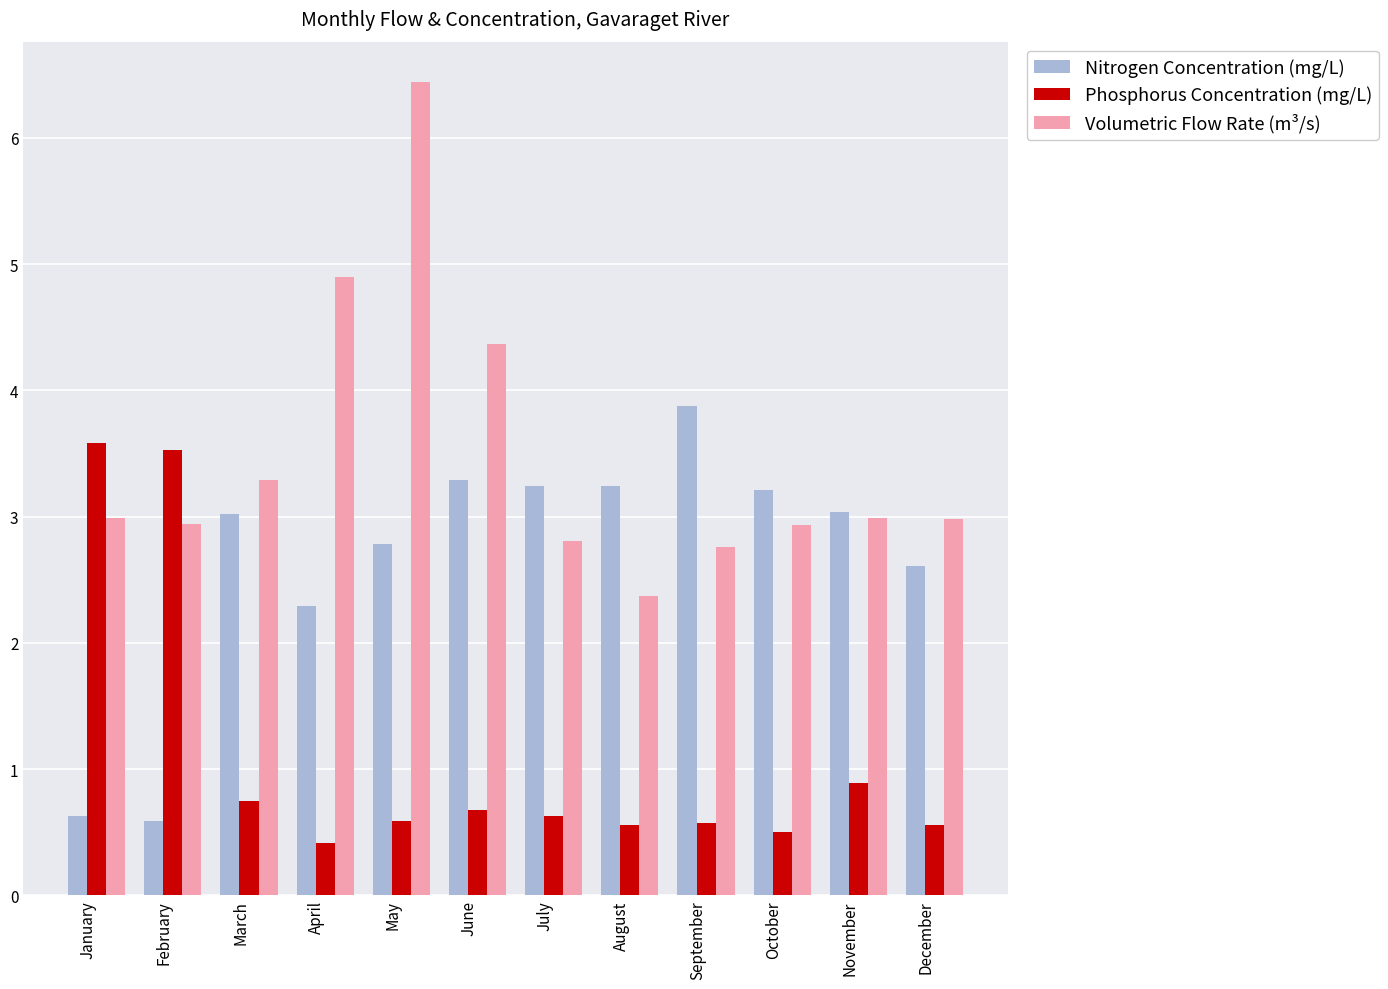

What is the spread (max minus min) of values at July?

2.6